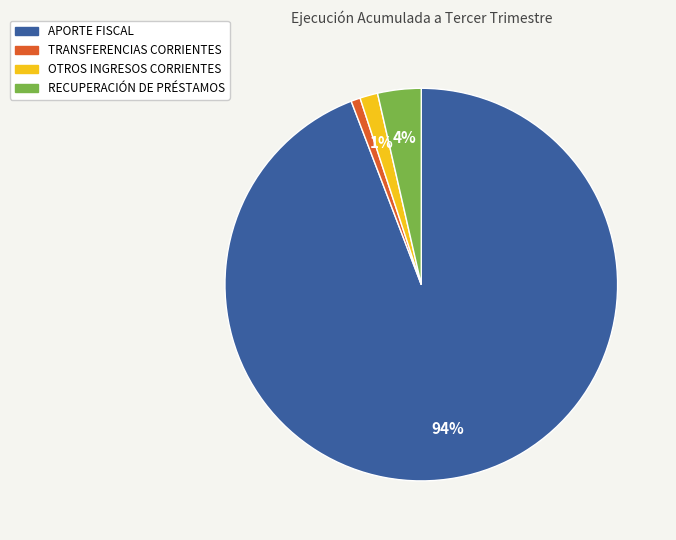

Which slice is the largest?

APORTE FISCAL